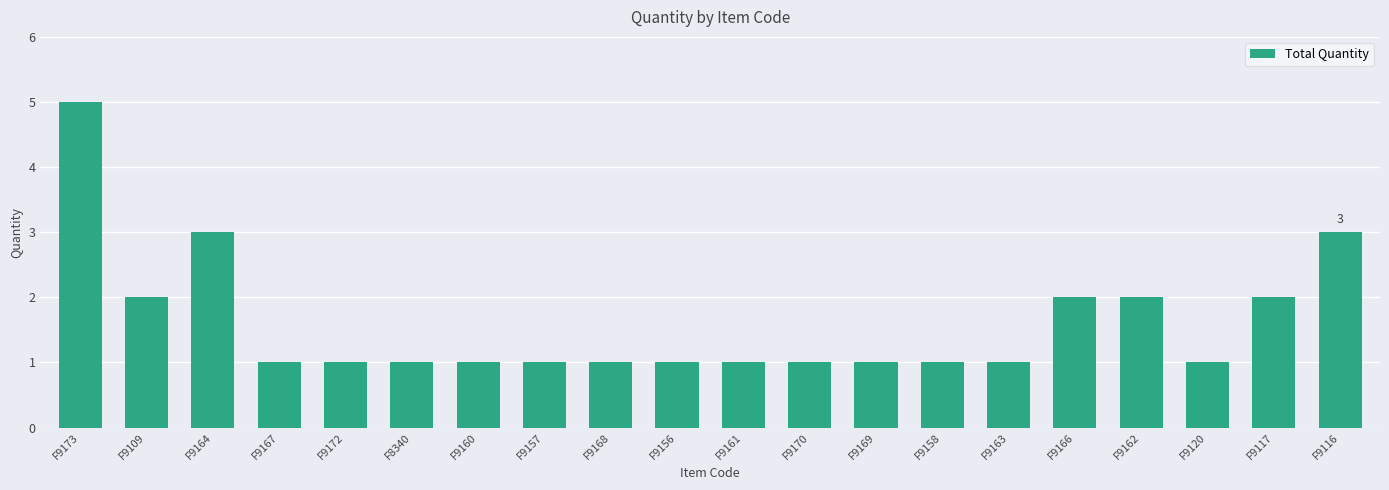

Are the bars horizontal?

No